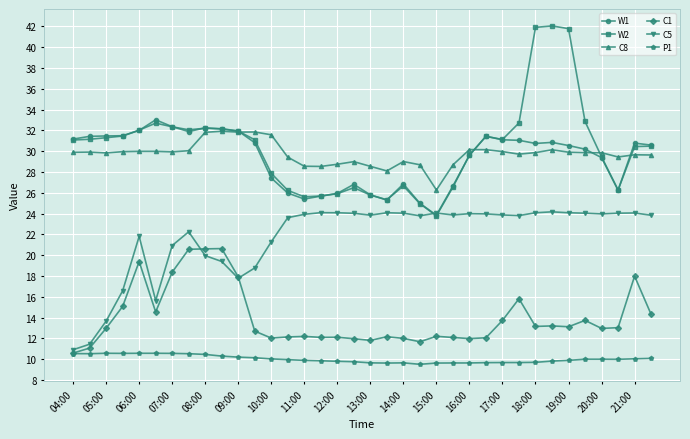

What are all the series names shown in the legend?

W1, W2, C8, C1, C5, P1